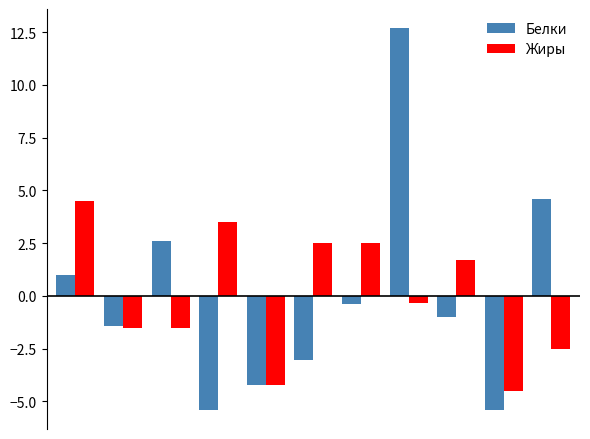

Rank the series by their maximum value, from lowest to highest.

Жиры, Белки